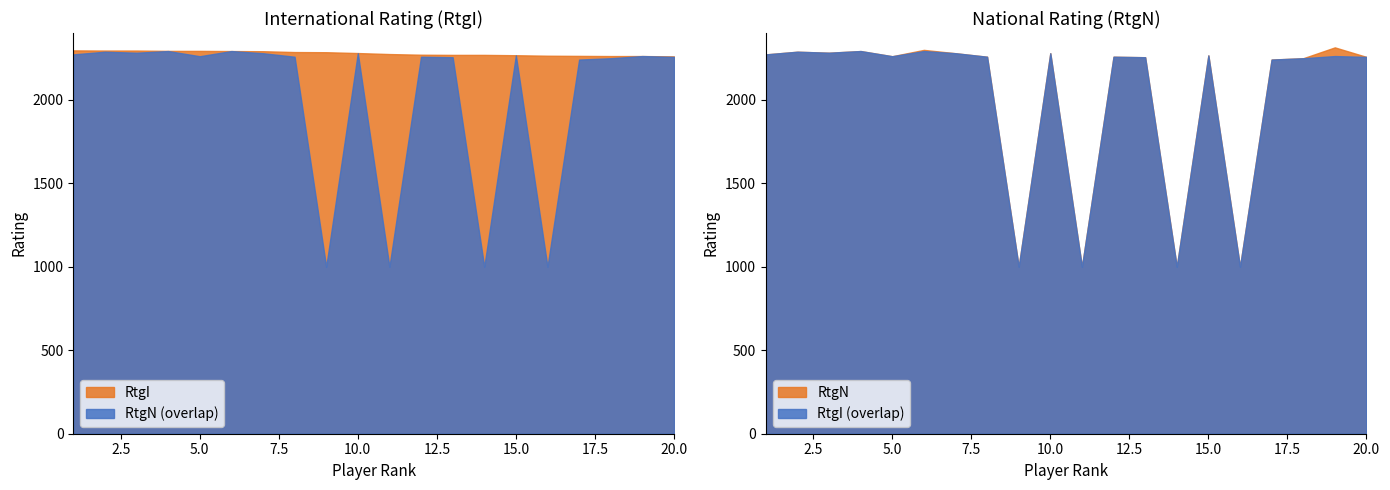

What is the difference between the RtgN values at 12 and 14?

1258